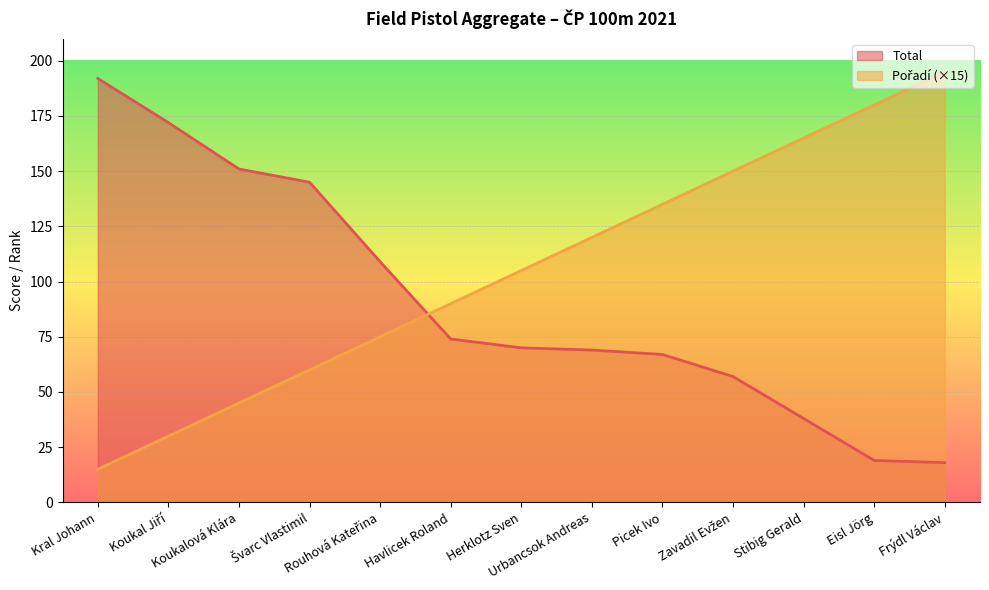

Is it true that Total equals 245 at Švarc Vlastimil?

False